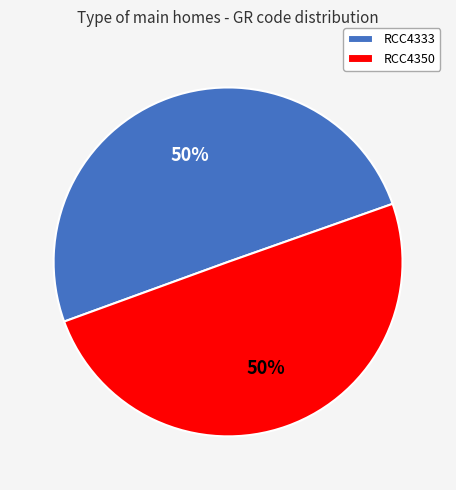

Count the number of slices in the pie.

2